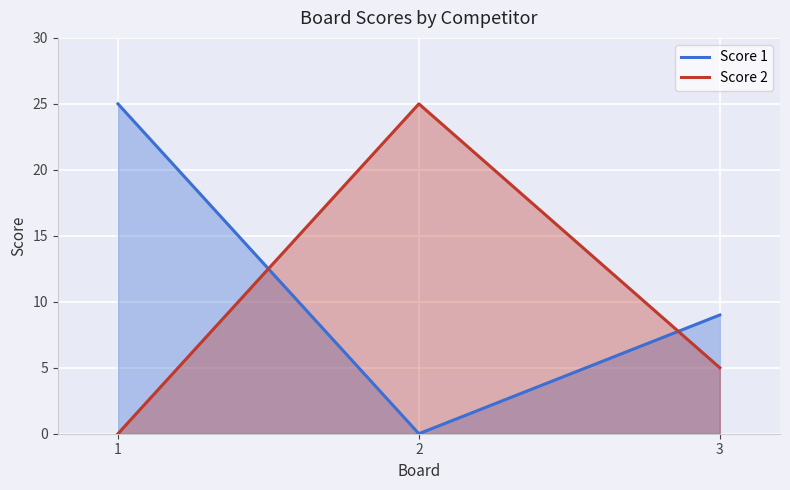

What is the maximum value shown in the chart?

25